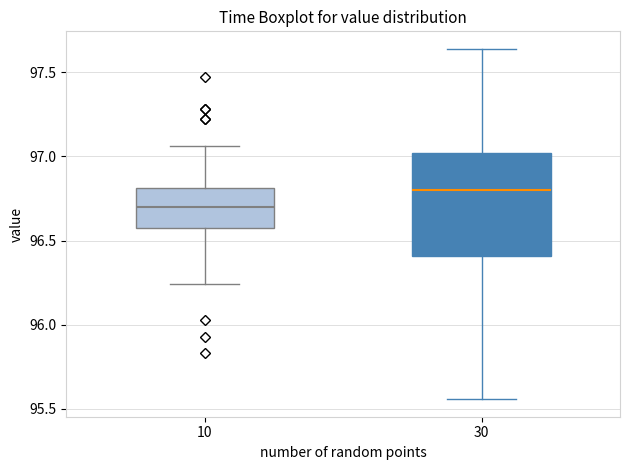

Which box has the lowest median line?

10